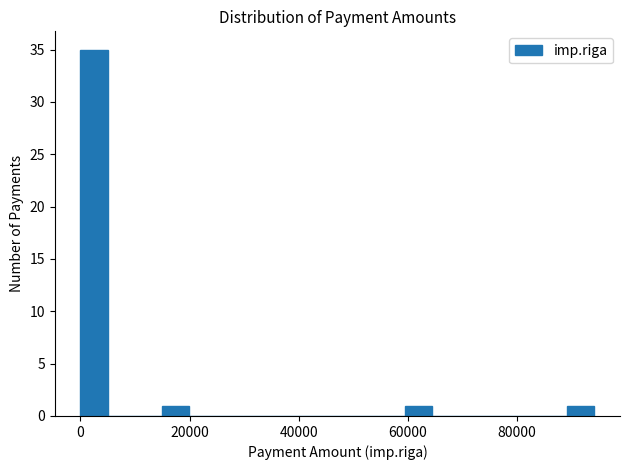

Read against the x-axis, roughly where is the centre of the tallest bar?

2000